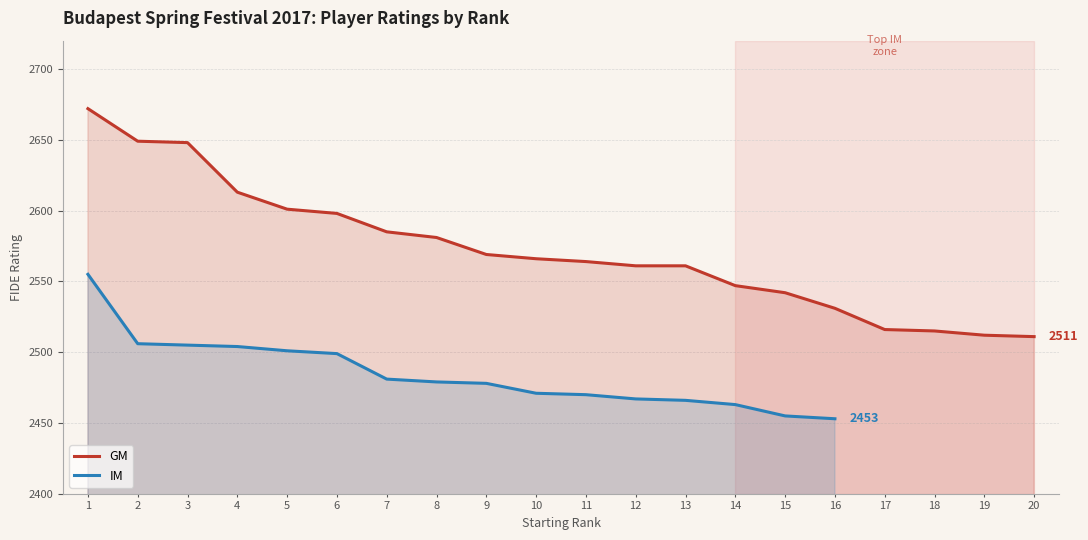

Approximately how many times larger is the value at 17 compared to 15?

1.0